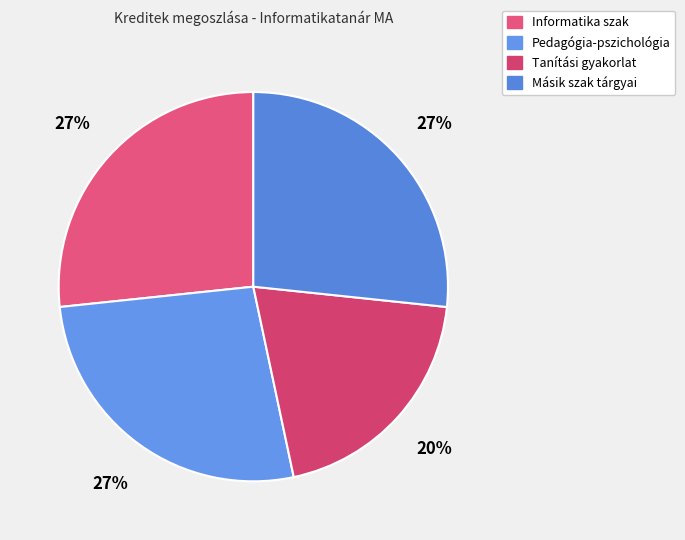

Between Másik szak tárgyai and Tanítási gyakorlat, which is larger?

Másik szak tárgyai